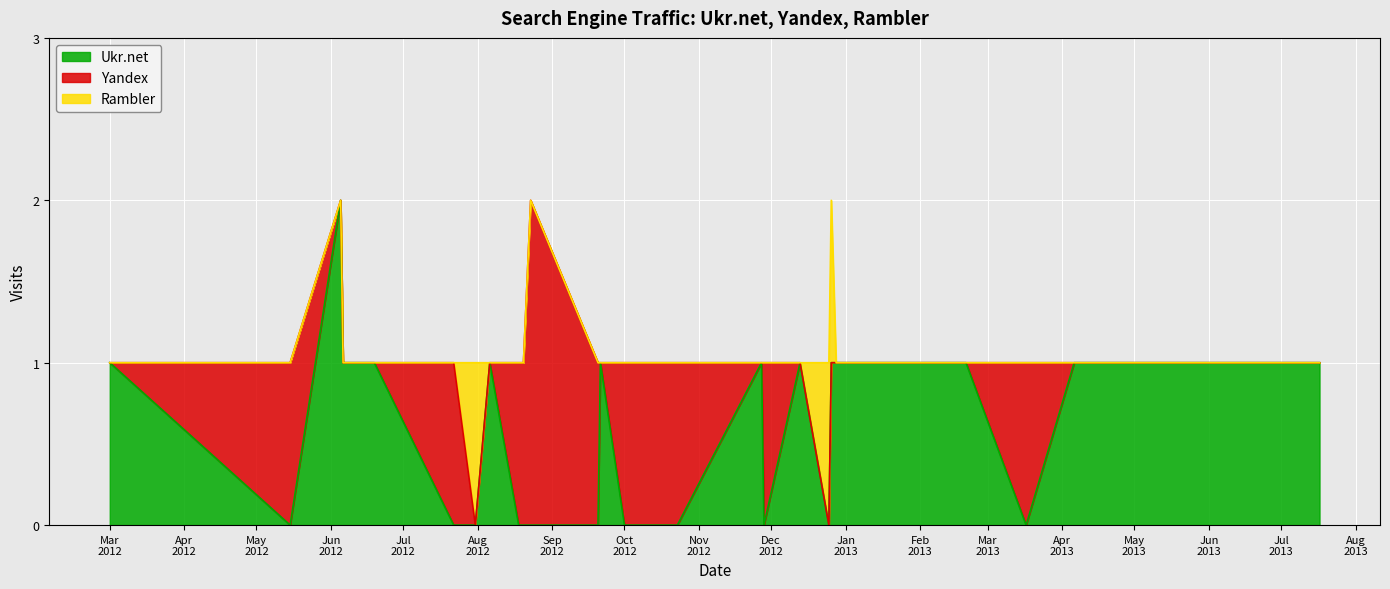

At 2012-10-23, list the series in order from largest to smallest.

Yandex, Ukr.net, Rambler